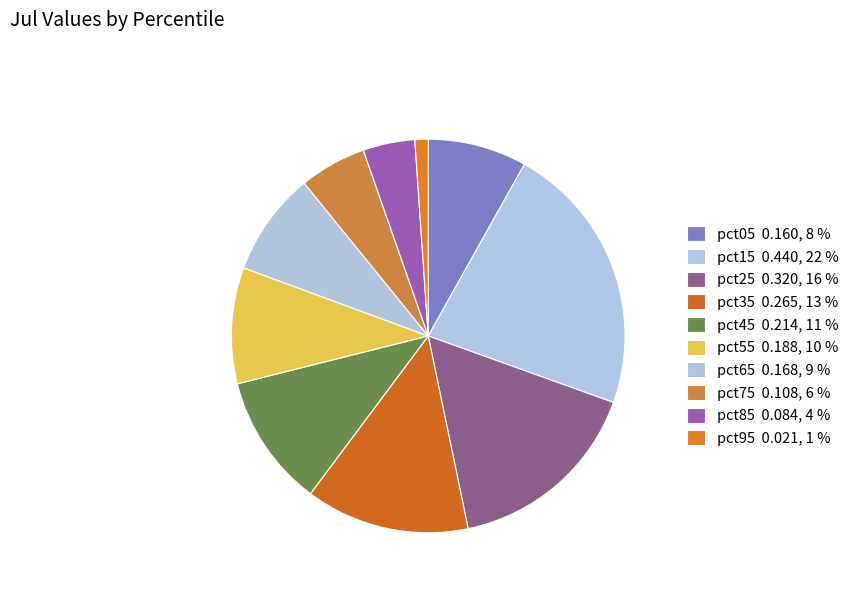

How many segments does this pie chart have?

10